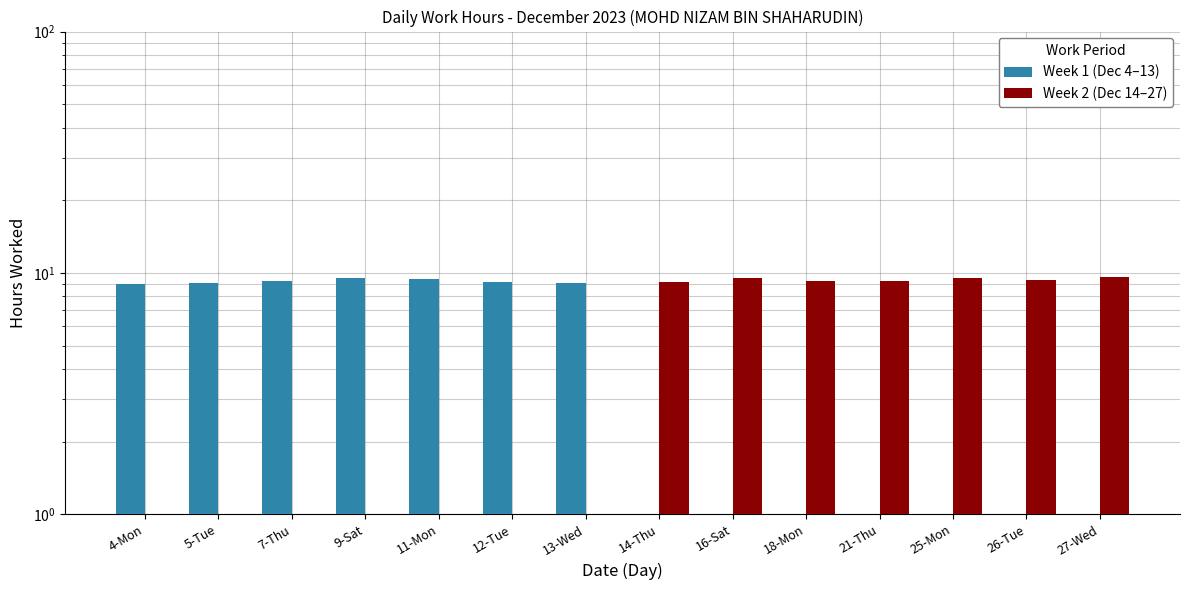

The value of Week 1 (Dec 4–13) at 9-Sat is 5.5. True or false?

False